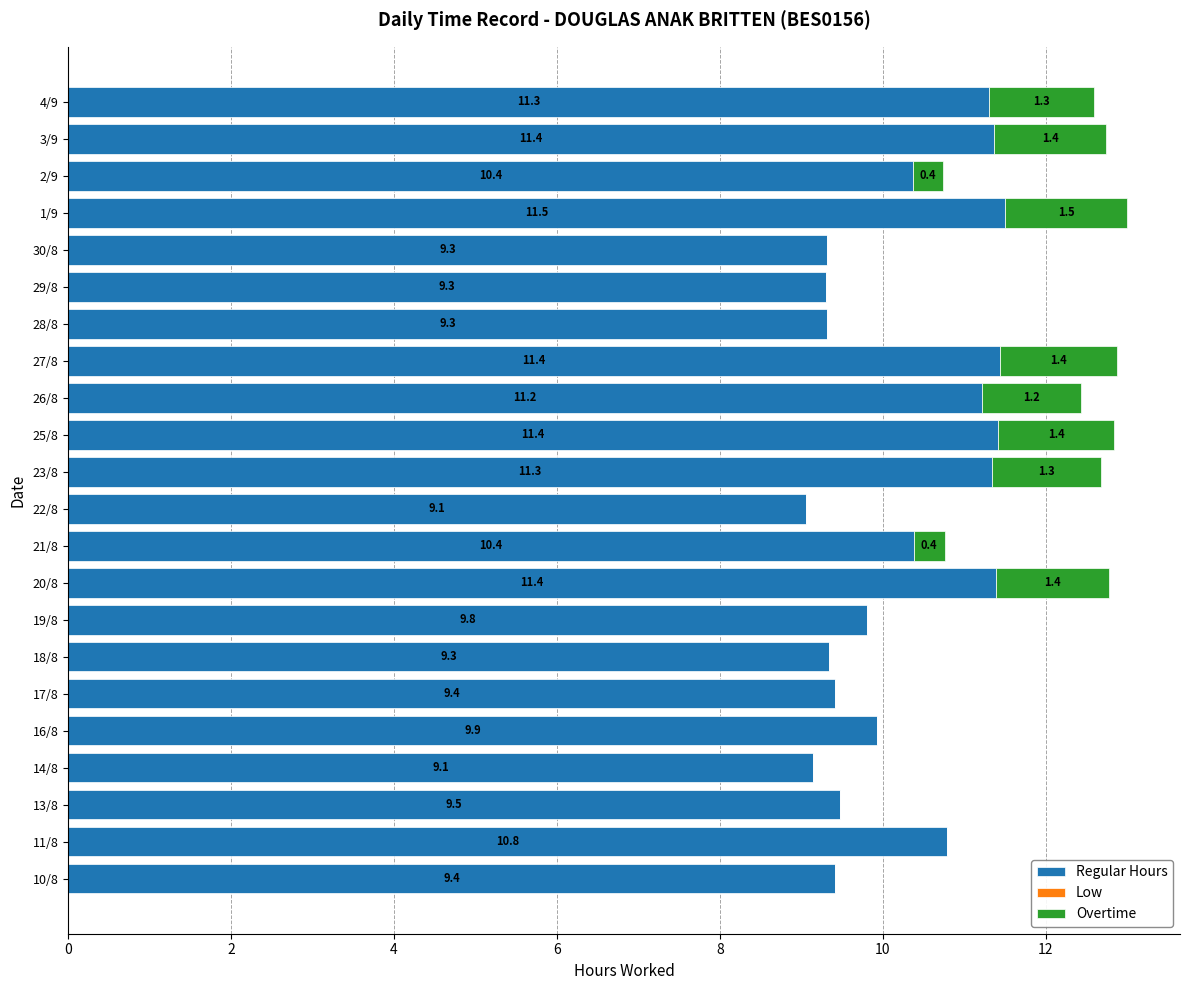

What is the total value across all series at 30/8?

9.3